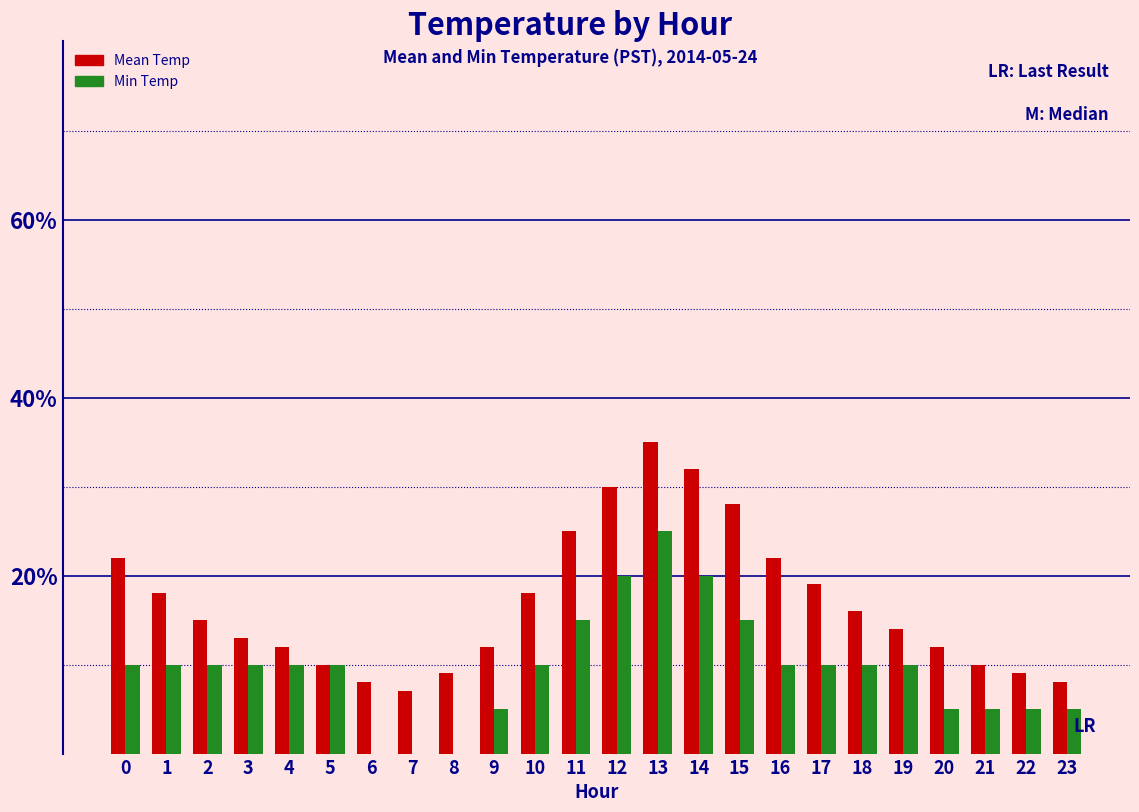

What is the sum of all Min Temp values?

230.0